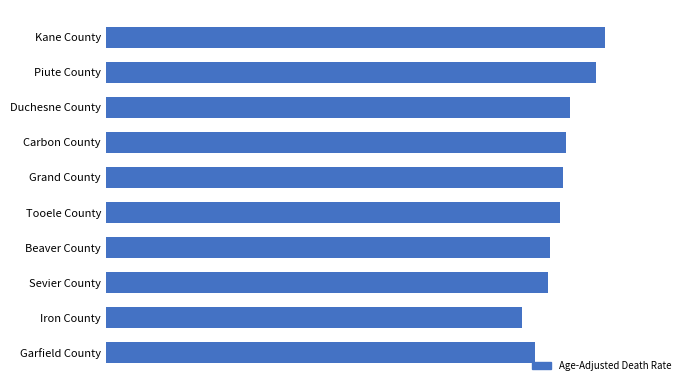

What is the maximum value shown in the chart?

161.3